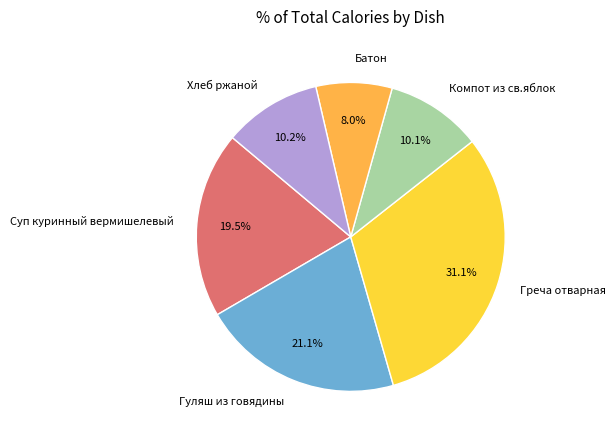

What is the ratio of the value at Греча отварная to the value at Хлеб ржаной?

3.0